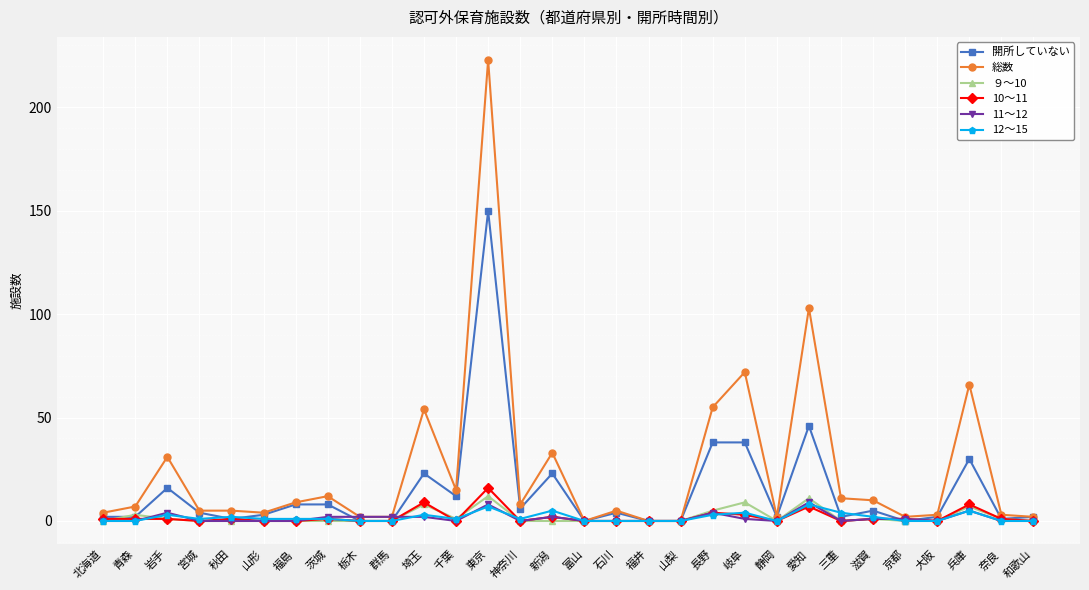

What is the difference between the maximum and minimum values in the 12～15 series?

8